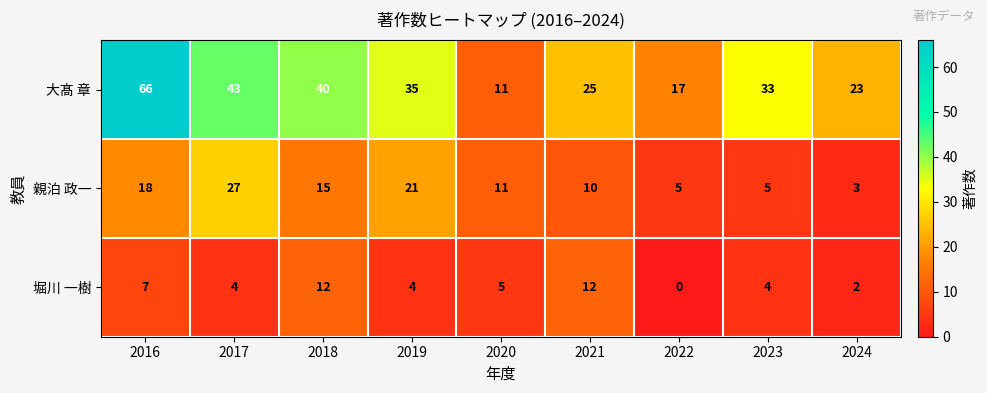

Reading right to left, list all the values displayed in this chart.

大髙 章: 23	33	17	25	11	35	40	43	66
親泊 政一: 3	5	5	10	11	21	15	27	18
堀川 一樹: 2	4	0	12	5	4	12	4	7